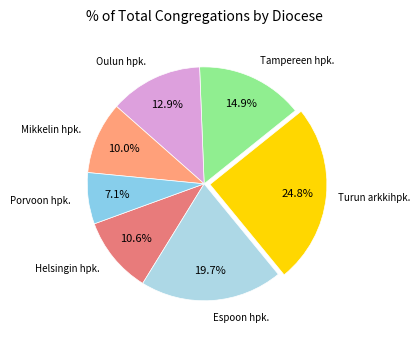

Count the number of slices in the pie.

7